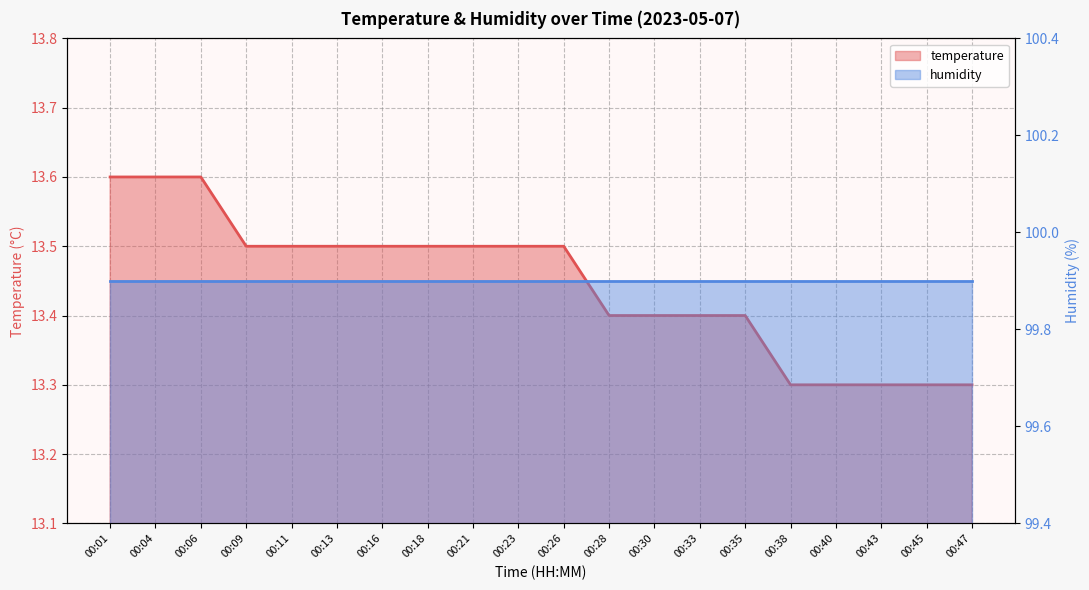

List the labels in order of value, smallest first.

00:38, 00:40, 00:43, 00:45, 00:47, 00:28, 00:30, 00:33, 00:35, 00:09, 00:11, 00:13, 00:16, 00:18, 00:21, 00:23, 00:26, 00:01, 00:04, 00:06